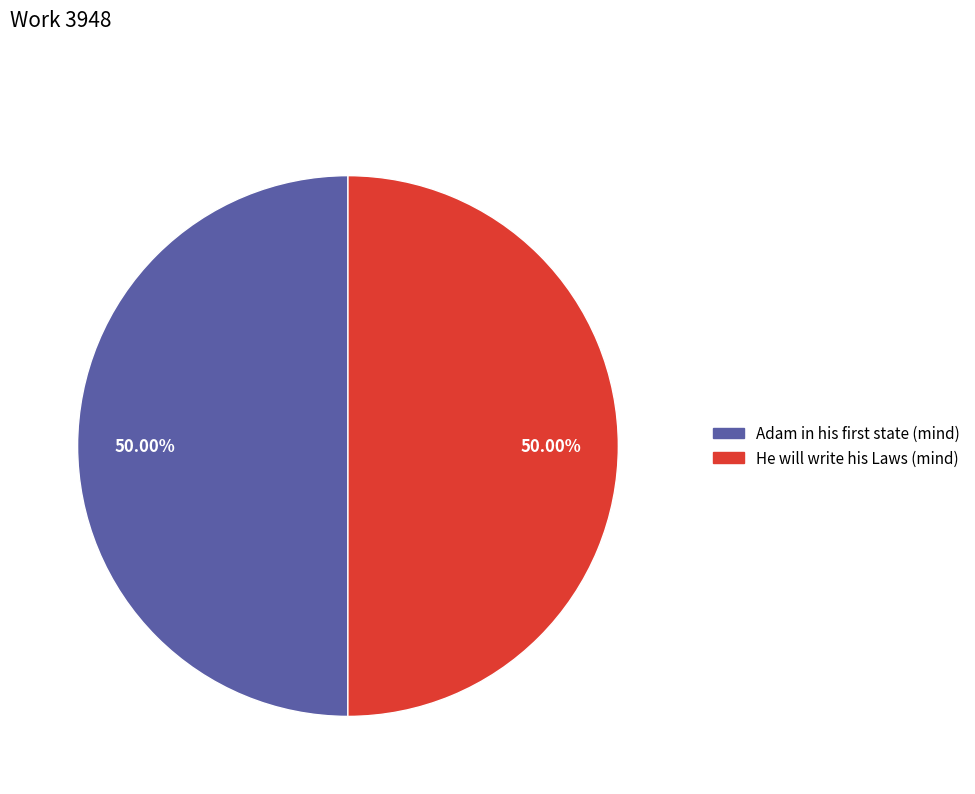

To the nearest percent, what portion does He will write his Laws (mind) represent?

50%